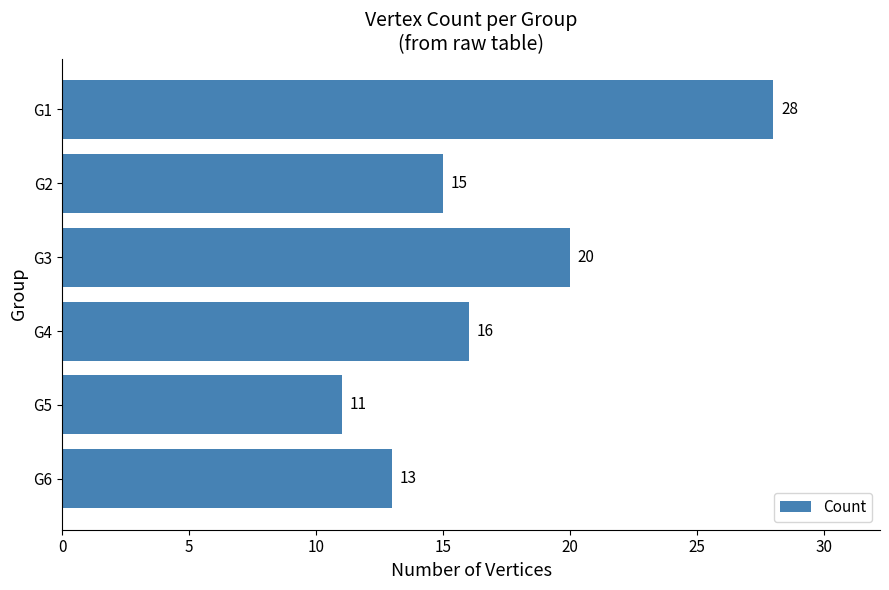

What is the change in value from G1 to G2?

-13